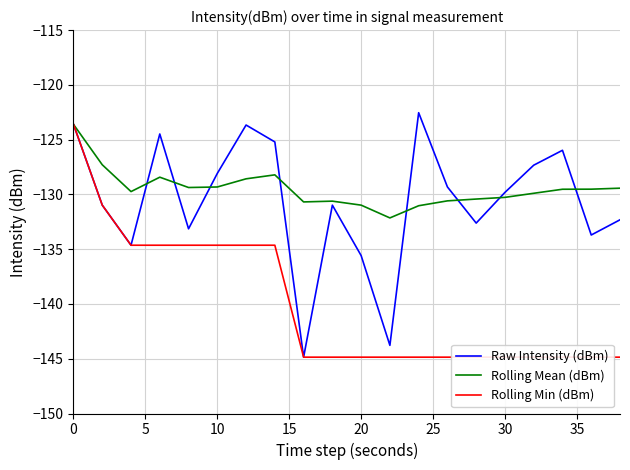

What is the value of the Raw Intensity (dBm) point at the 14th from the left?

-129.3